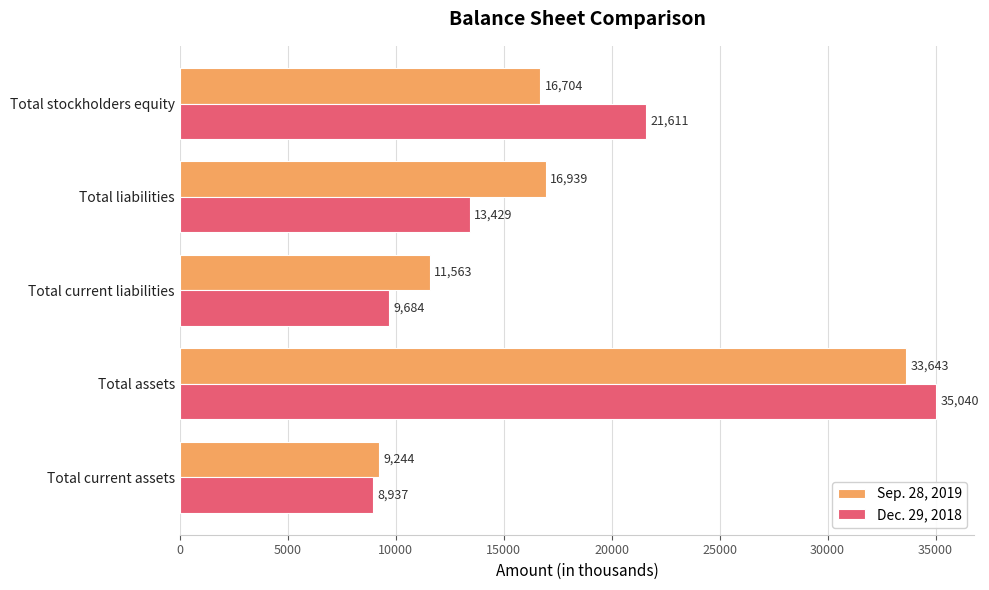

What is the difference between the Dec. 29, 2018 values at Total assets and Total liabilities?

21611